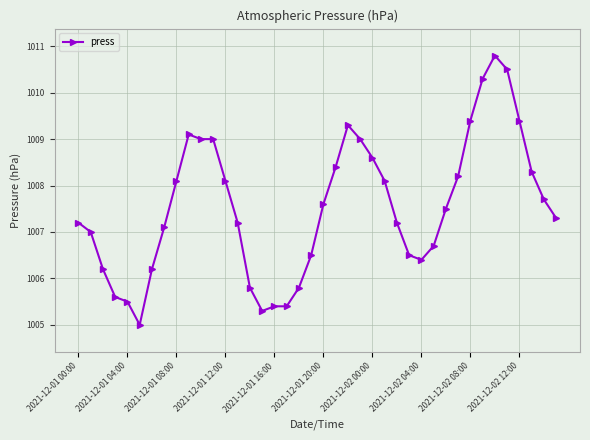

What is the value of the 20th point from the left?

1006.5